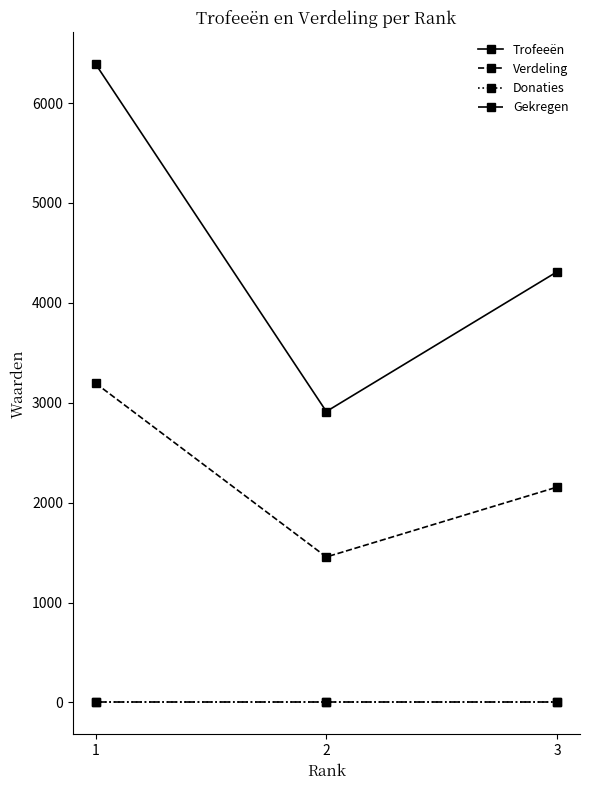

What is the difference between the maximum and second lowest values in the Trofeeën series?

2078